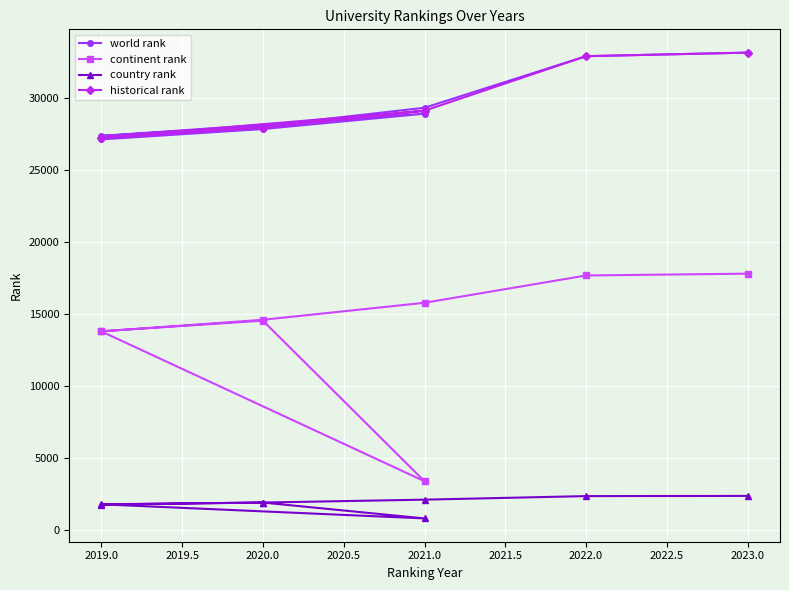

What is the difference between the second highest and second lowest values in the country rank series?

585